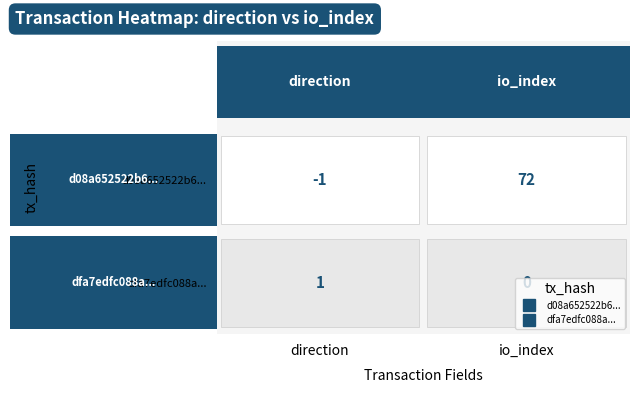

Reading left to right, extract all data points from this chart.

d08a652522b6d2389c1f99c959895bcbec8af40: direction=-1	io_index=72
dfa7edfc088a265a0d97cb0a80acdd16a528442: direction=1	io_index=0